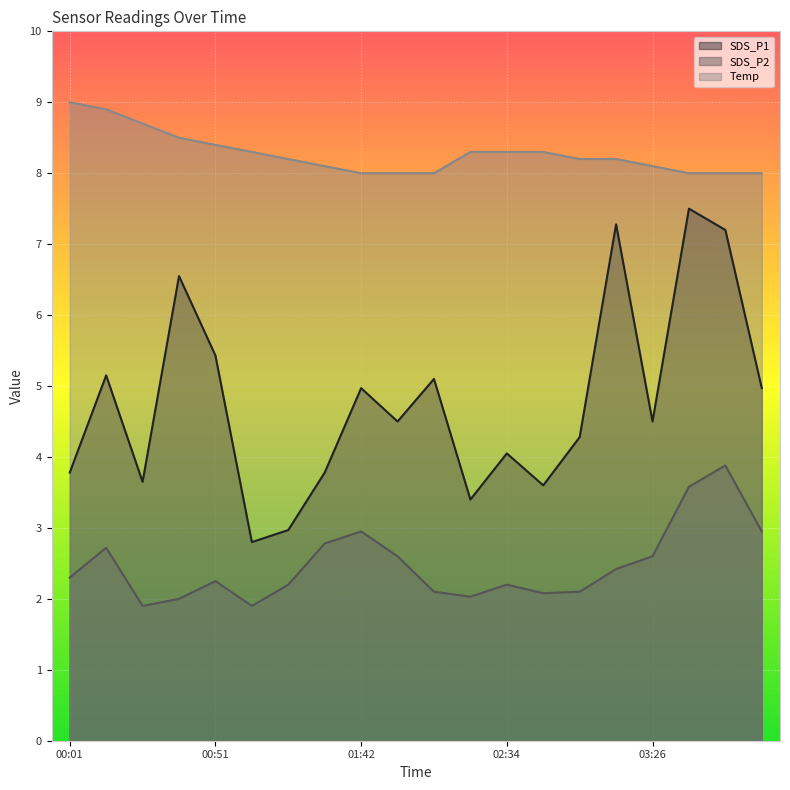

Where is the first local minimum for SDS_P1?

00:26